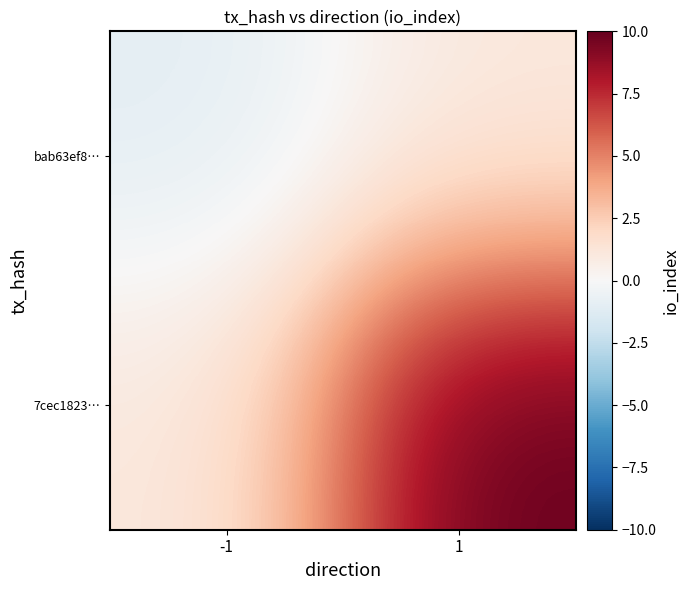

What is the spread (max minus min) of values at -1?

2